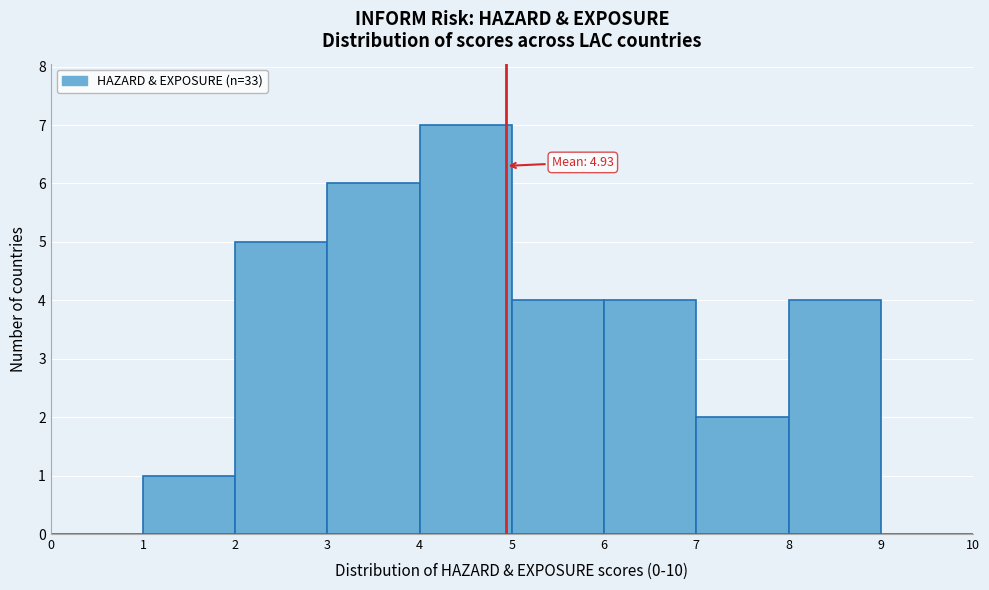

Over which range of the x-axis is the bar tallest?

4 to 5